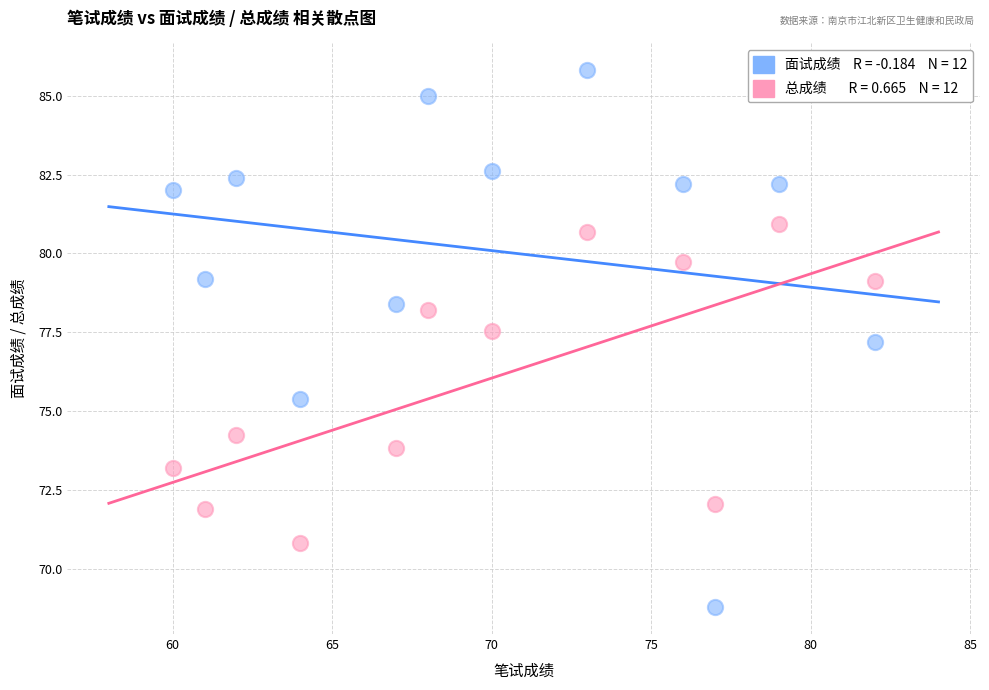

Across all data points, what is the range of Y values (max minus min)?

17.0